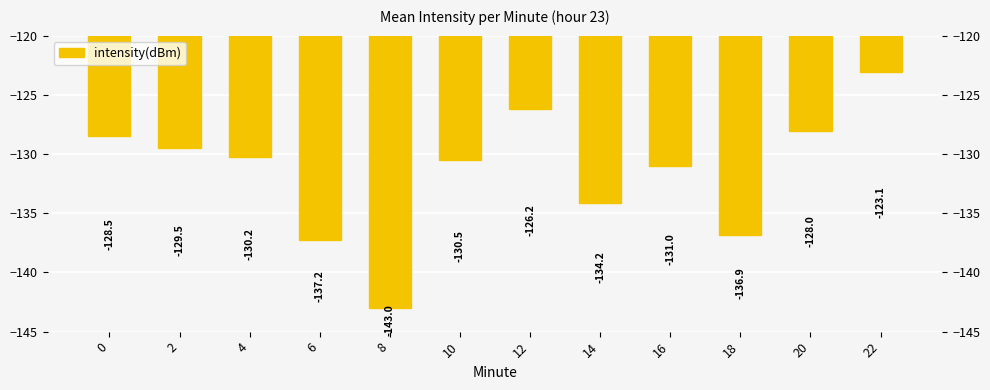

The value at 8 is -143.0. True or false?

True